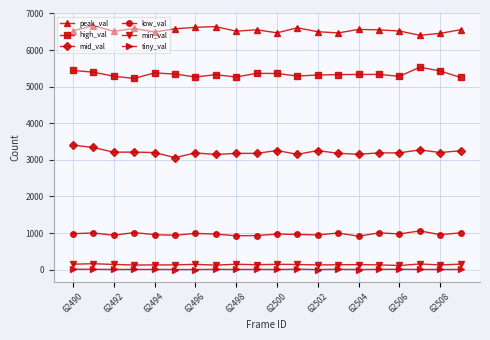

What is the maximum value shown in the chart?

6669